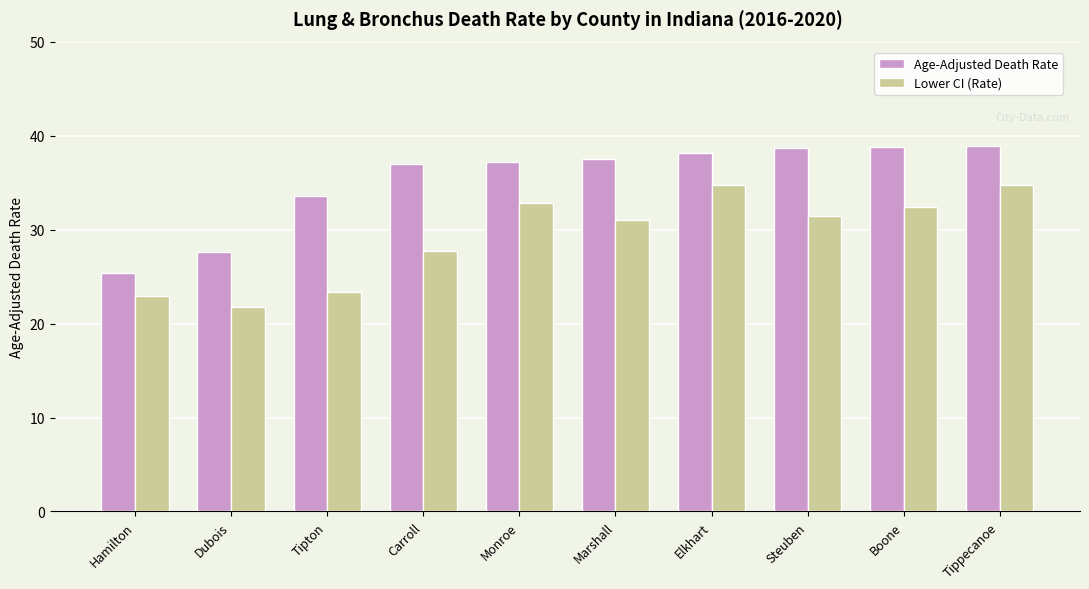

The Age-Adjusted Death Rate series shows 61.3 at Boone. True or false?

False